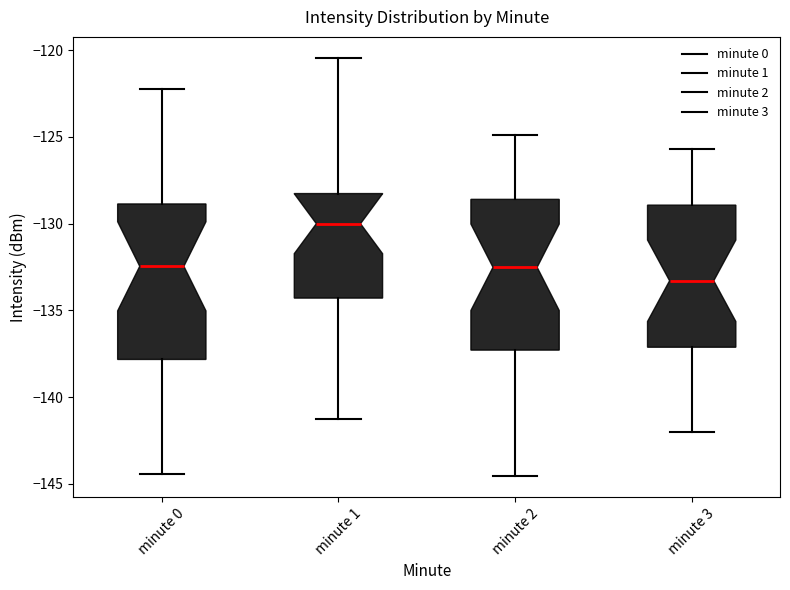

Reading left to right, read every box against the y-axis: the position of its median line, the range the box covers, and the ends of its whiskers. The values are not printed on the chart, so give them approximately, as read against the axis.

minute 0: median -132.5, box -138.0 to -129.0, whiskers -144.5 to -122.0
minute 1: median -130.0, box -134.5 to -128.5, whiskers -141.0 to -120.5
minute 2: median -132.5, box -137.5 to -128.5, whiskers -144.5 to -125.0
minute 3: median -133.5, box -137.0 to -129.0, whiskers -142.0 to -125.5